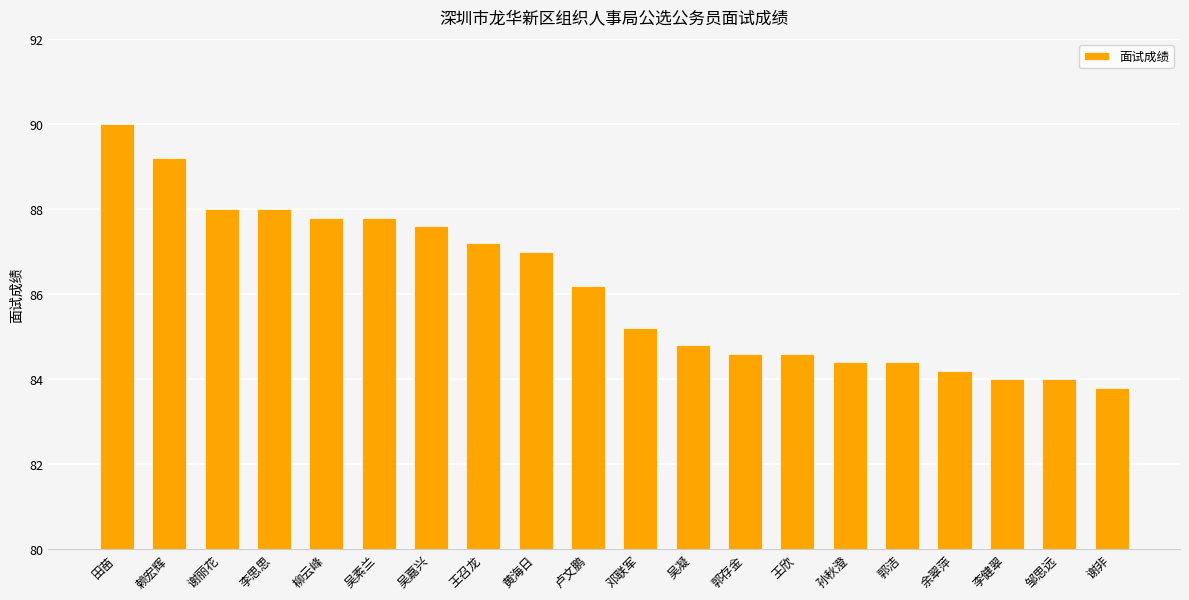

Does the chart contain any negative values?

No